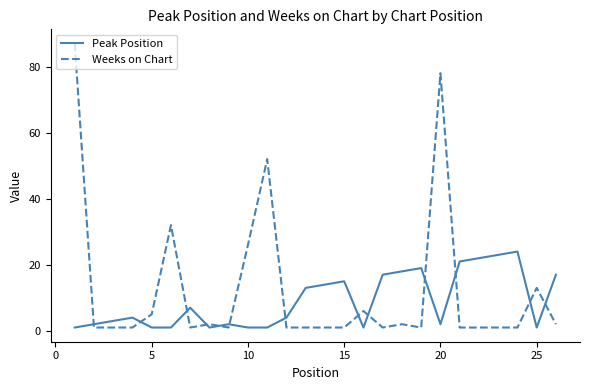

True or false: Peak Position and Weeks on Chart cross at least once.

True